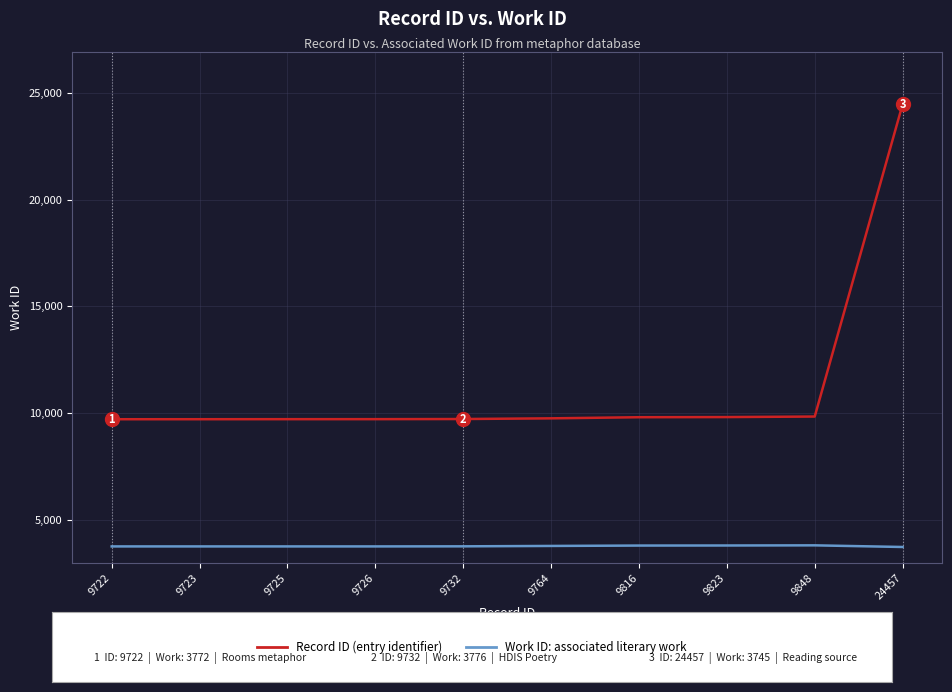

At which category is the sum across all series the highest?

24457